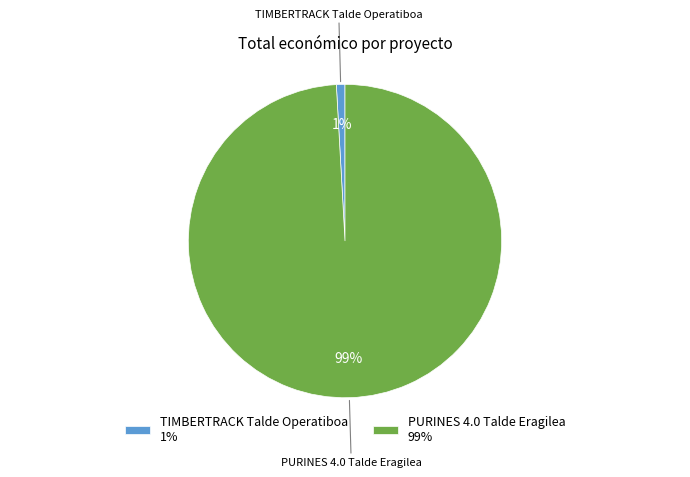

Rank the categories by value from highest to lowest.

PURINES 4.0, TIMBERTRACK